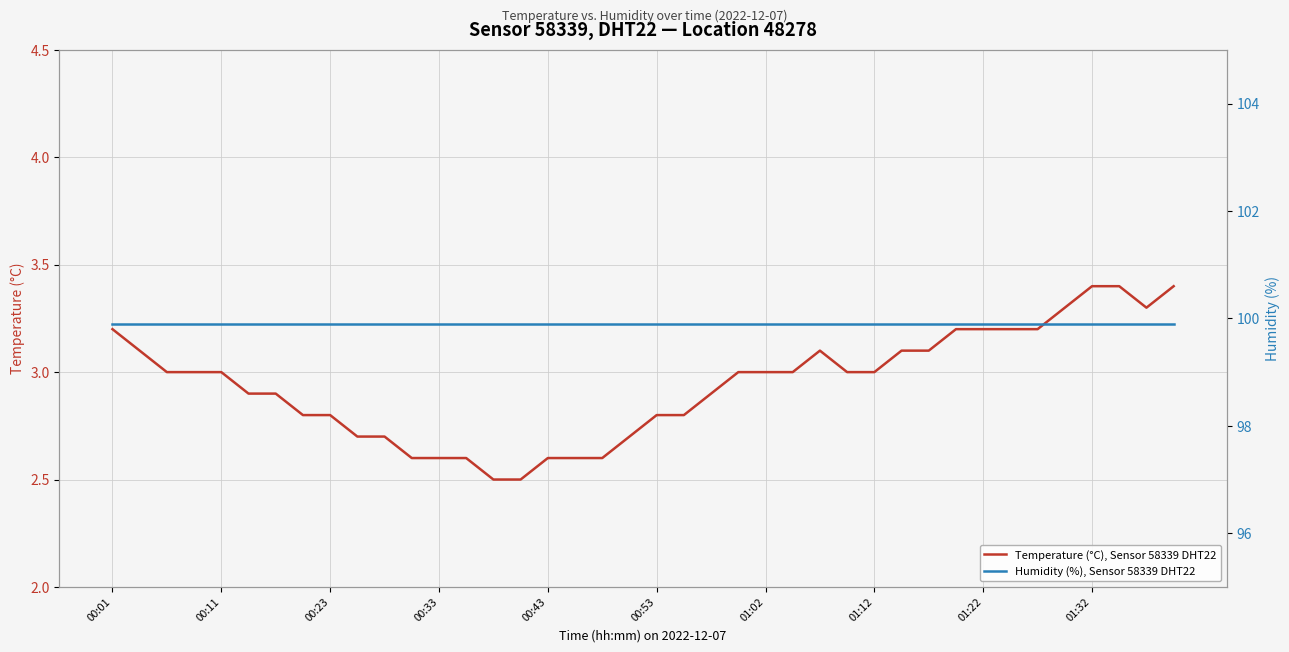

What is the highest value of the Temperature (°C), Sensor 58339 DHT22 series?

3.4